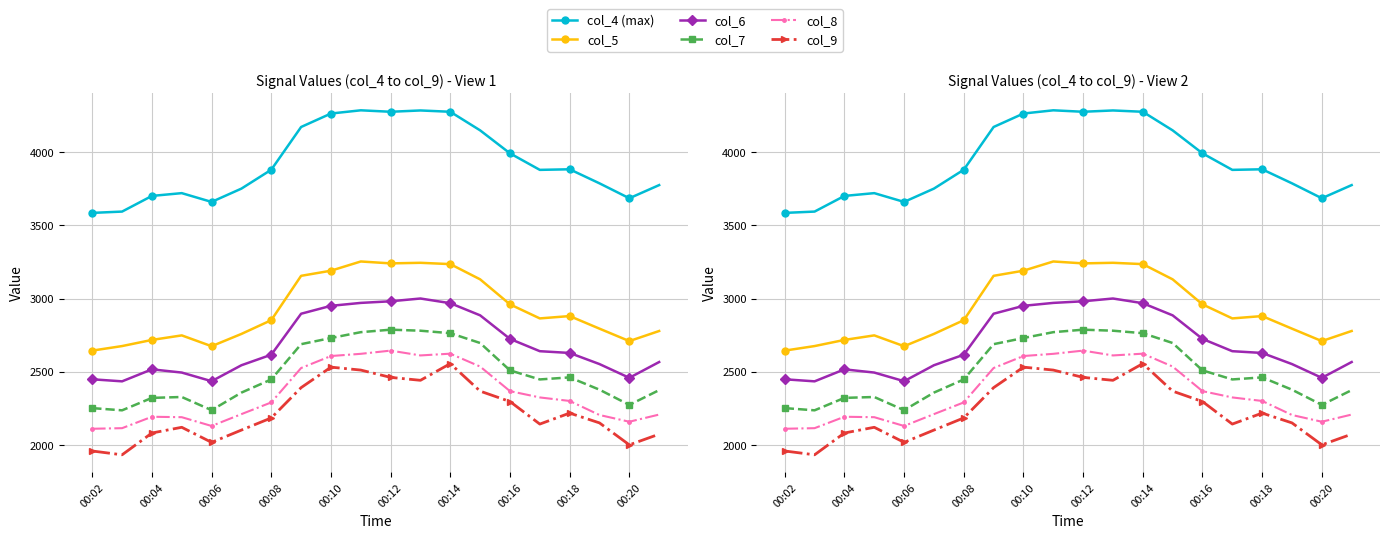

True or false: col_8 and col_4 (max) cross at least once.

False